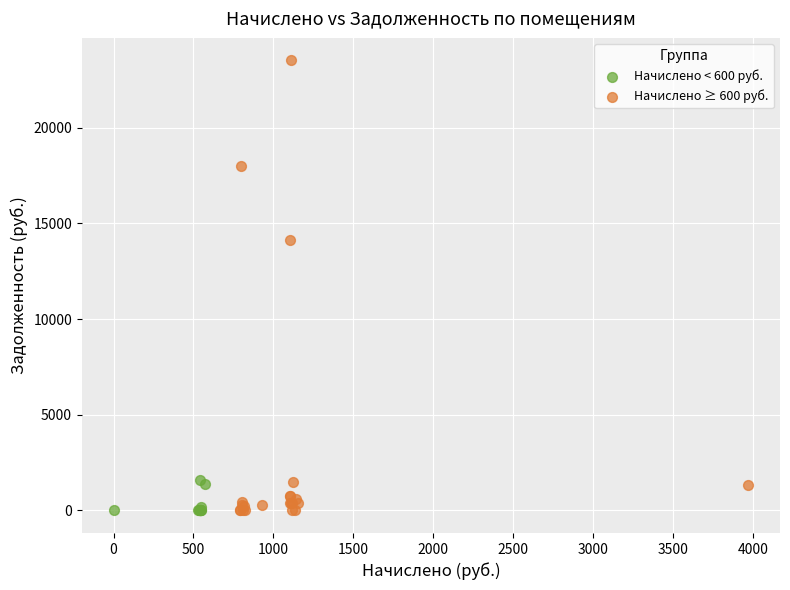

Which series contains the highest Y value?

Начислено ≥ 600 руб.